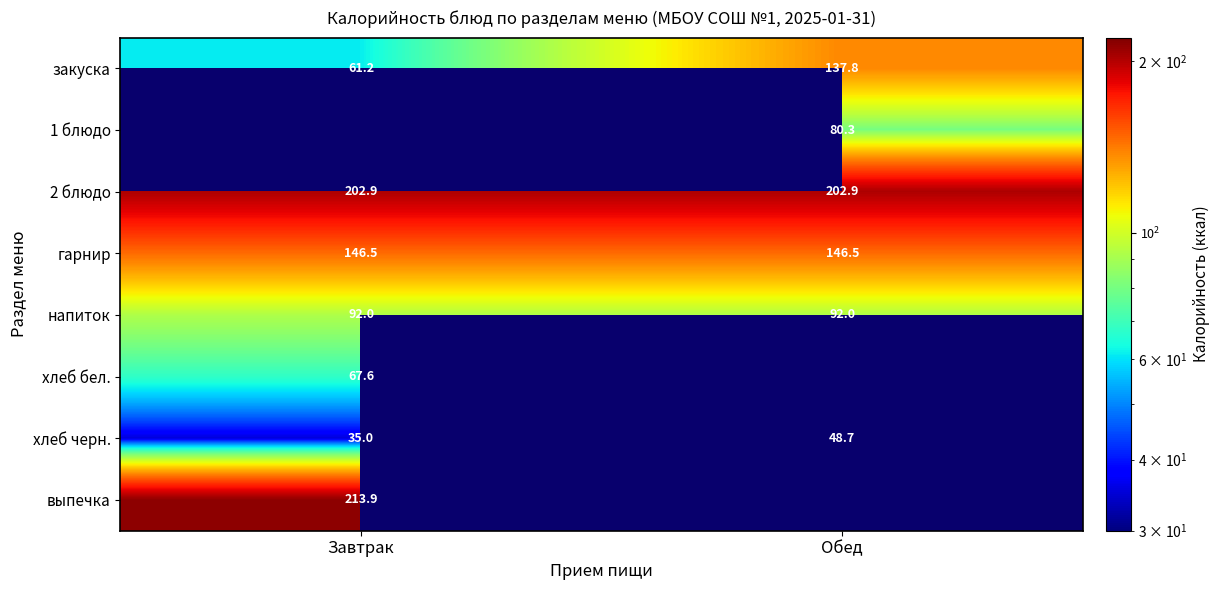

Which has a higher value, Завтрак or Обед?

Обед